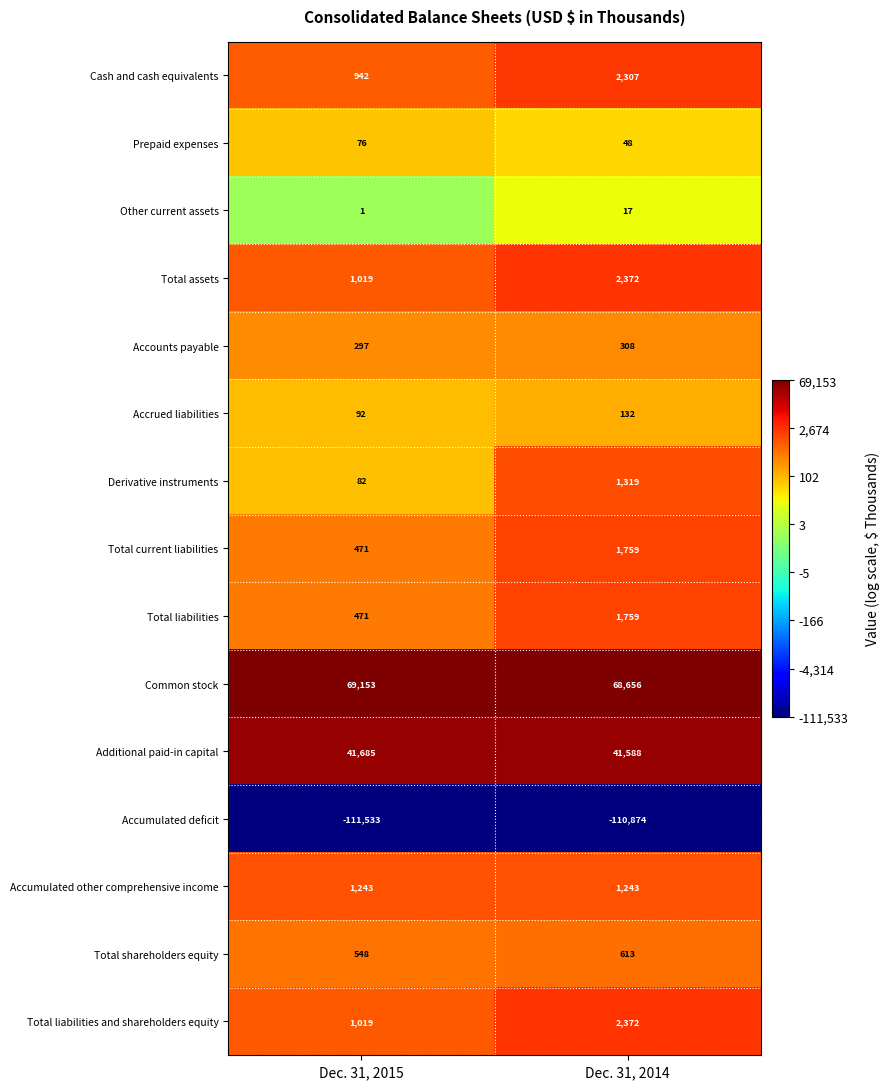

What is the sum of the Accrued liabilities values at Dec. 31, 2014 and Dec. 31, 2015?

224